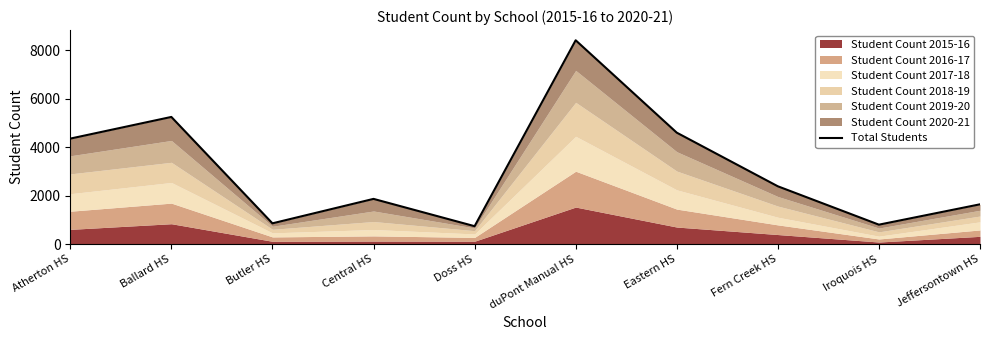

What is the ratio of the value at Butler HS to the value at Doss HS?

1.2